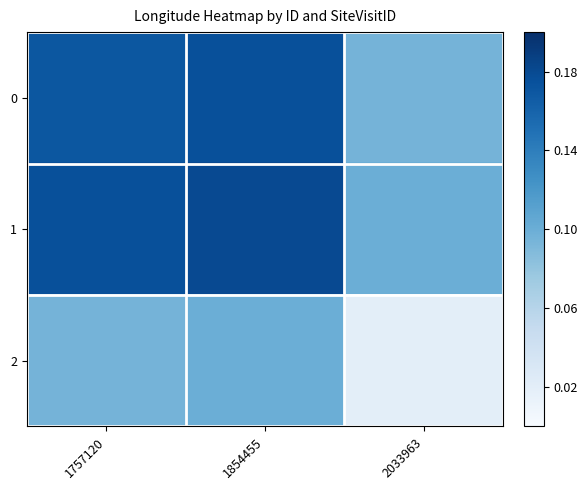

Rank the series by their maximum value, from lowest to highest.

2, 0, 1